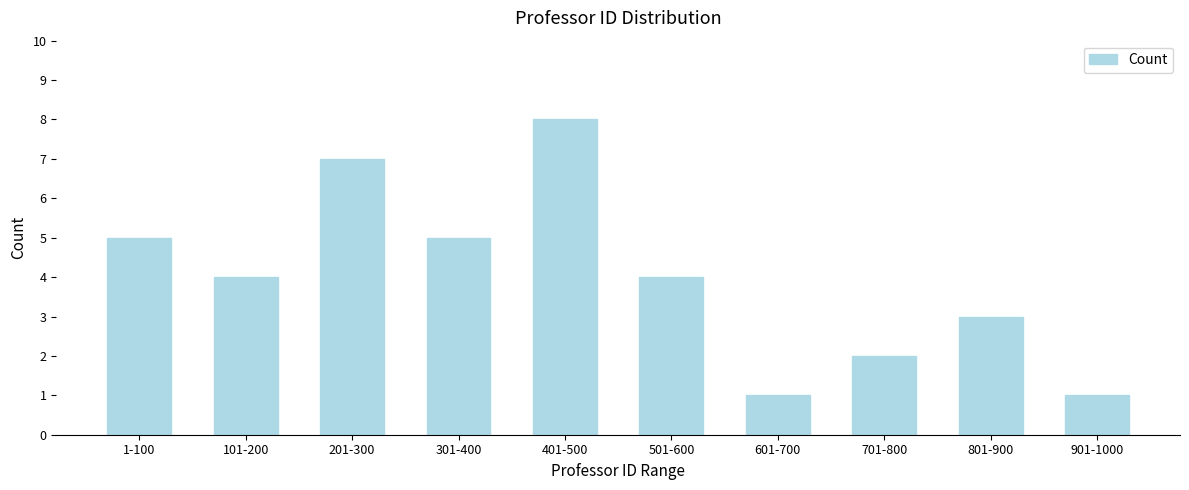

Reading left to right, extract all data points from this chart.

1-100=5	101-200=4	201-300=7	301-400=5	401-500=8	501-600=4	601-700=1	701-800=2	801-900=3	901-1000=1